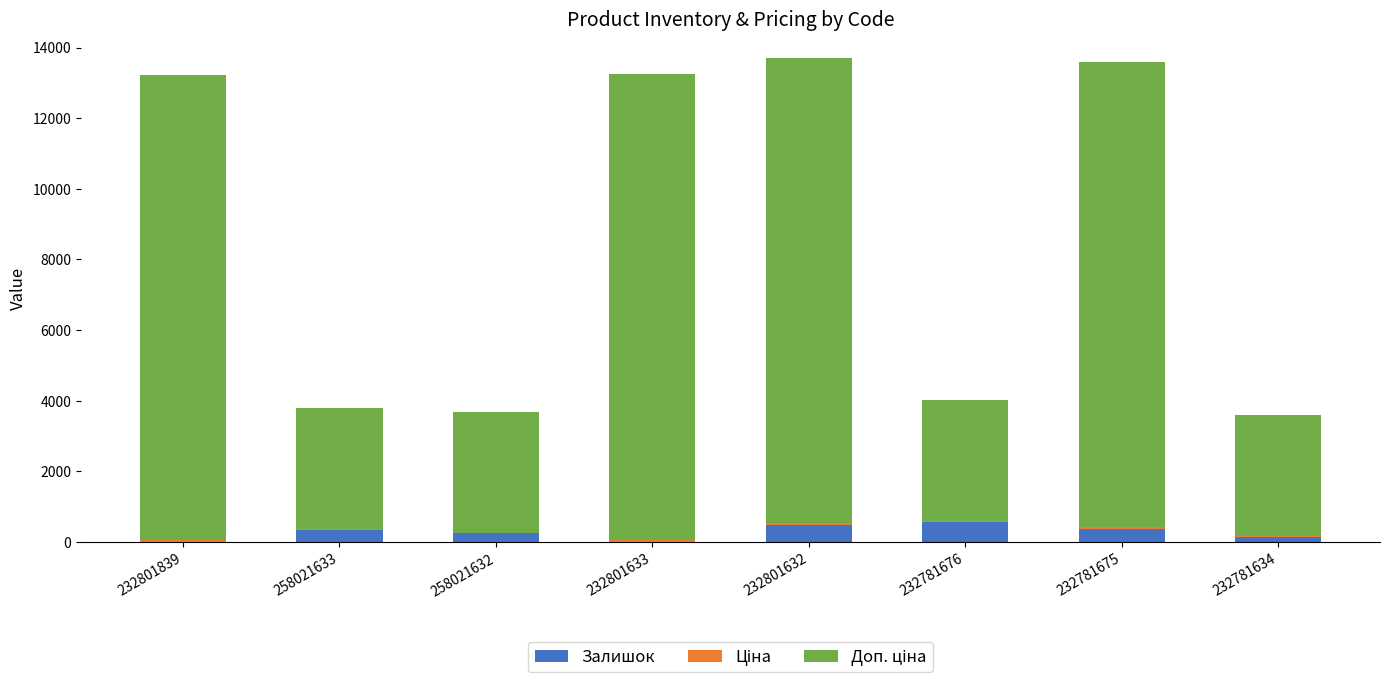

What is the maximum value for Залишок?

570.0